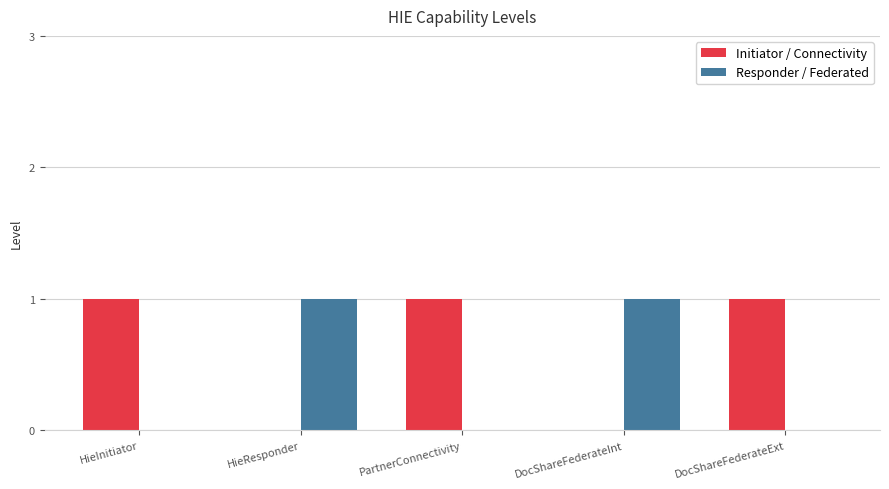

Which series has the largest total across all categories?

Initiator / Connectivity